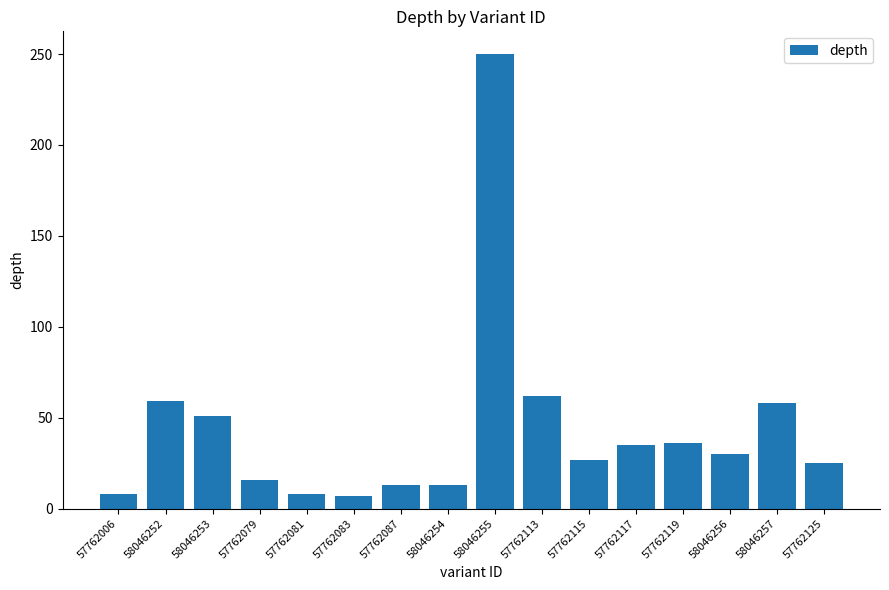

What is the change in value from 58046253 to 58046257?

+7